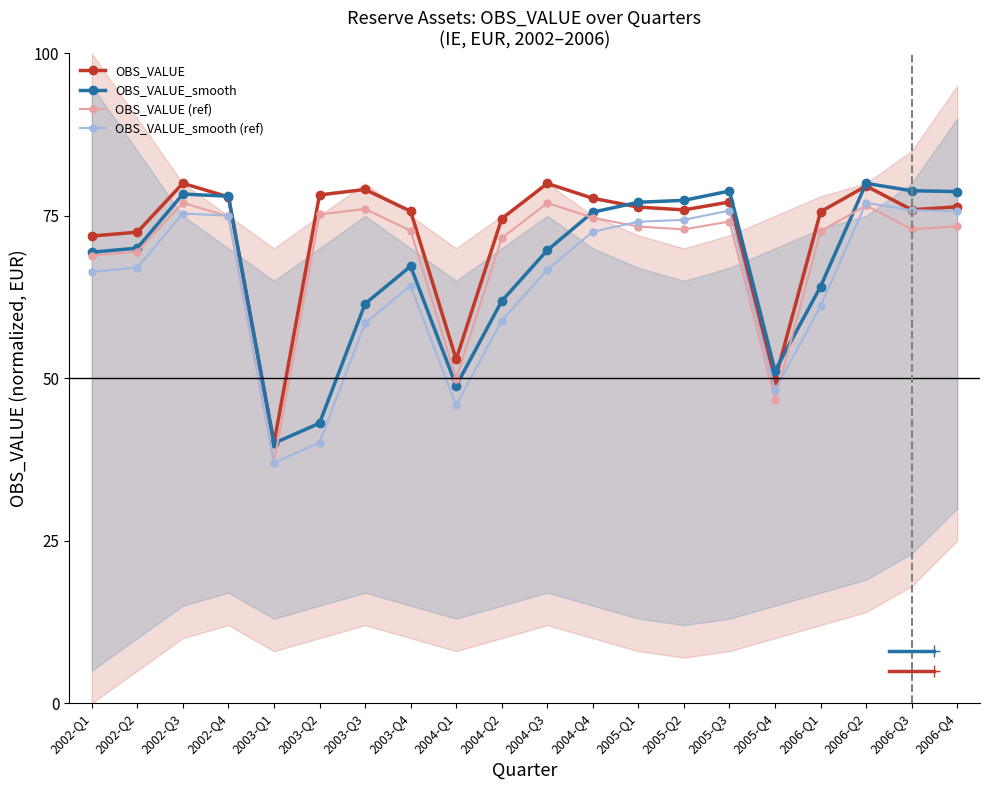

True or false: OBS_VALUE and OBS_VALUE_smooth (ref) intersect in this chart.

False